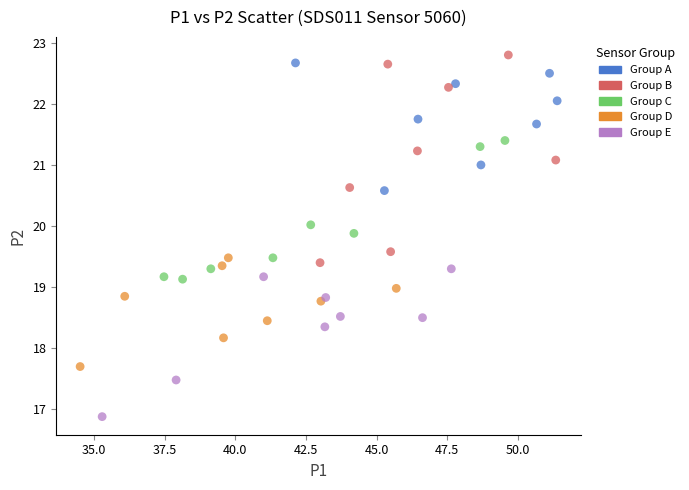

Which series contains the highest Y value?

Group B